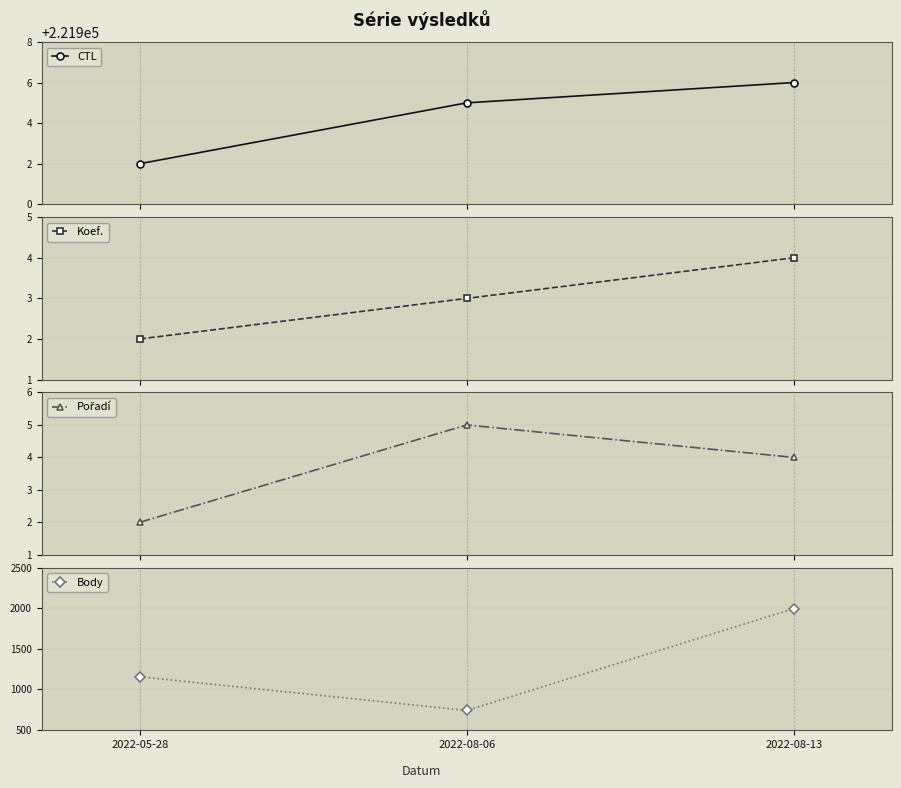

Read the Koef. value at 2022-08-13.

4